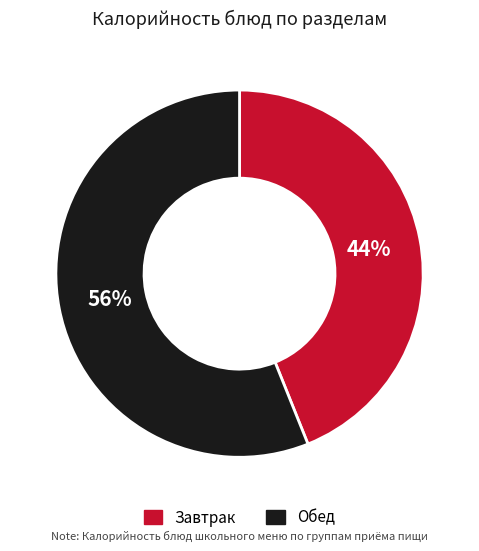

Between Завтрак and Обед, which is larger?

Обед